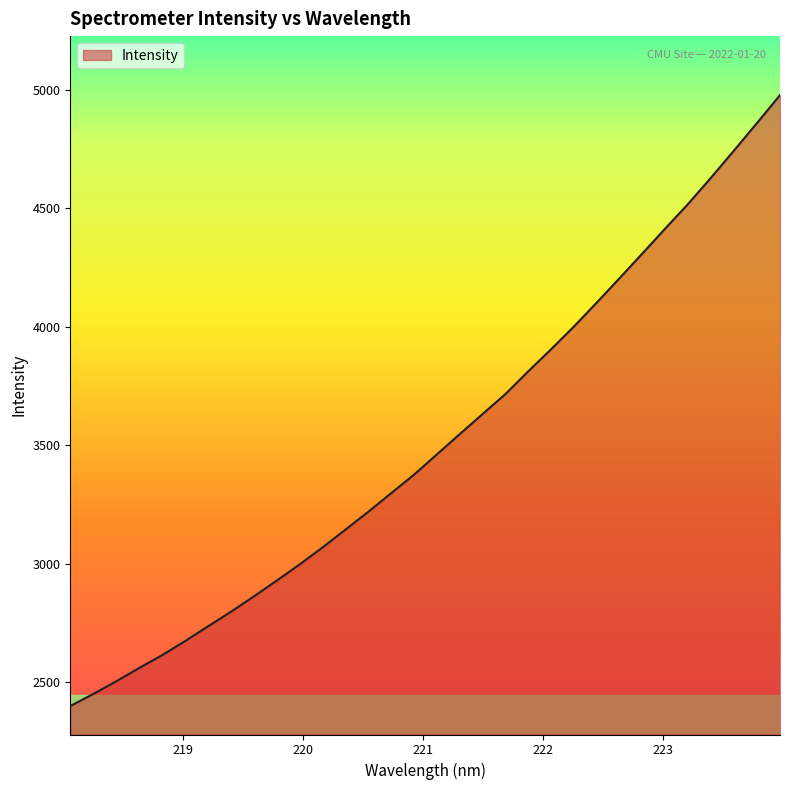

What is the smallest value displayed?

2399.7